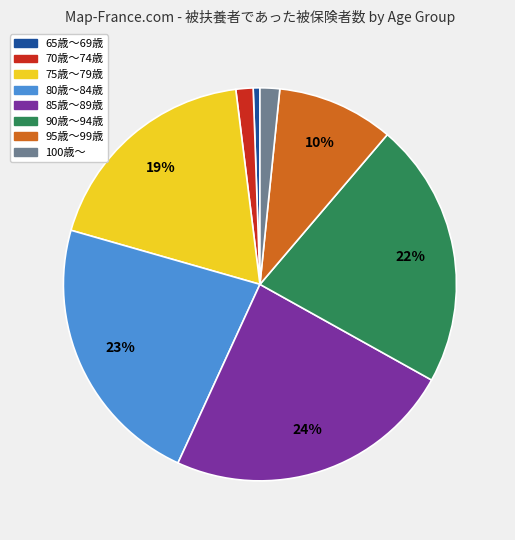

What percentage is the 65歳～69歳 slice, to the nearest percent?

1%